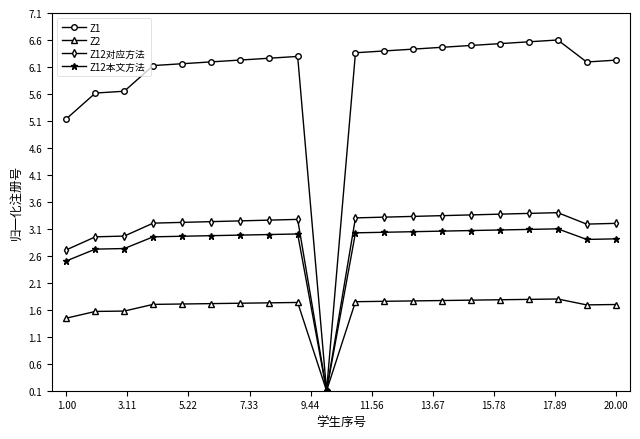

Which series has the widest spread of values?

Z1